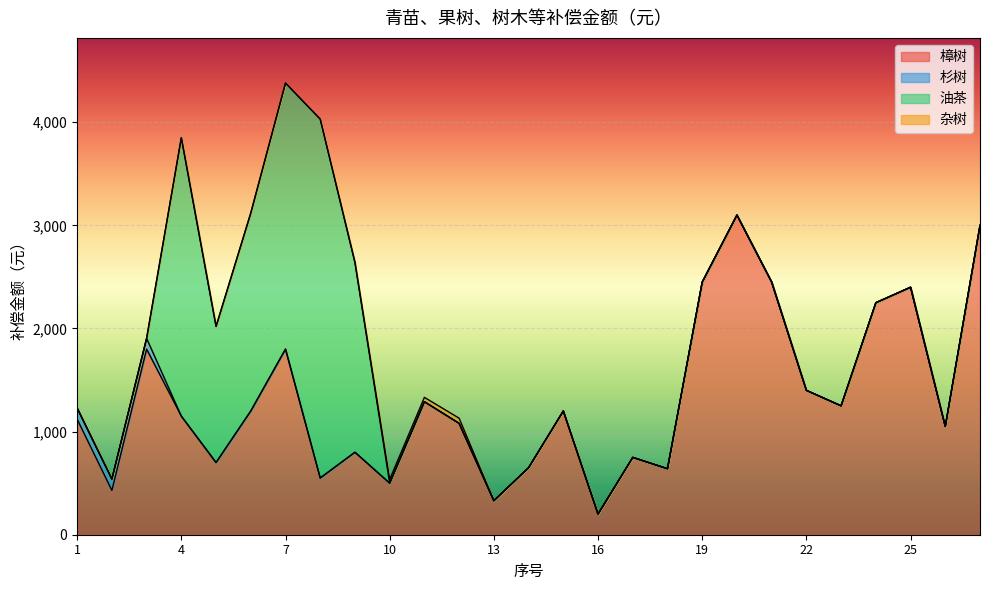

What are all the series names shown in the legend?

樟树, 杉树, 油茶, 杂树